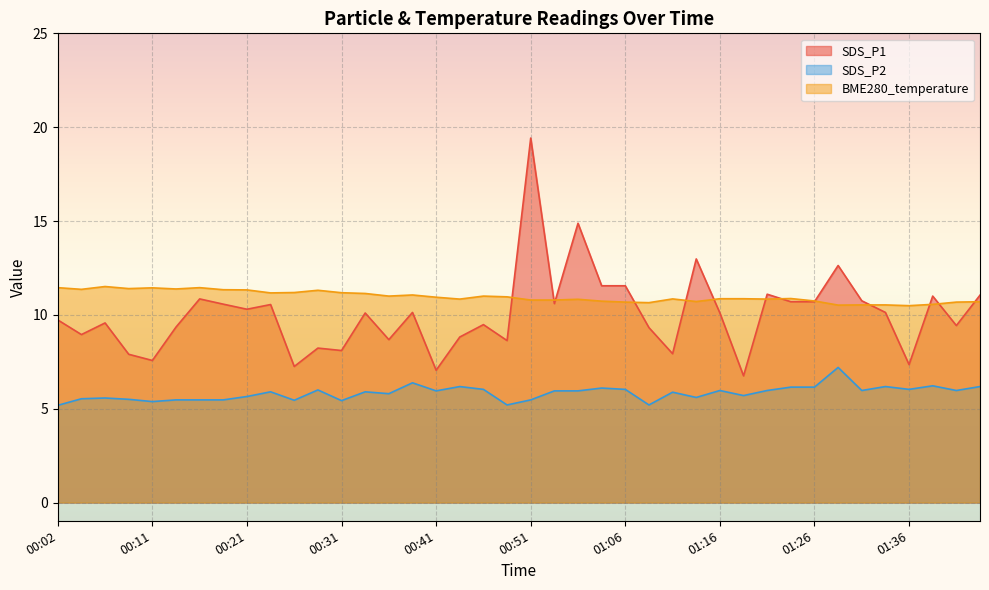

How many lines are shown in the chart?

3